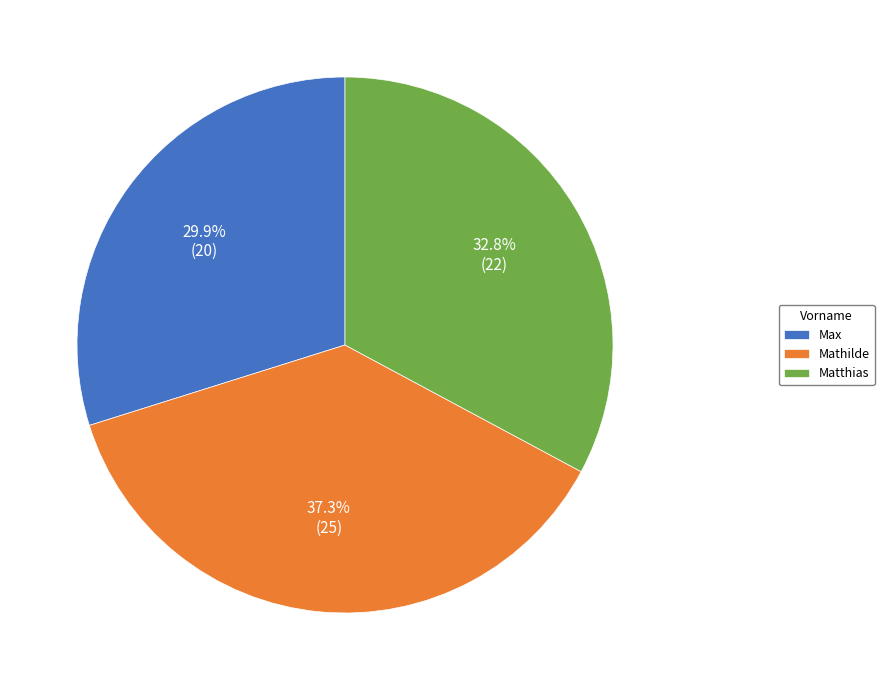

Does any single category account for the majority?

No